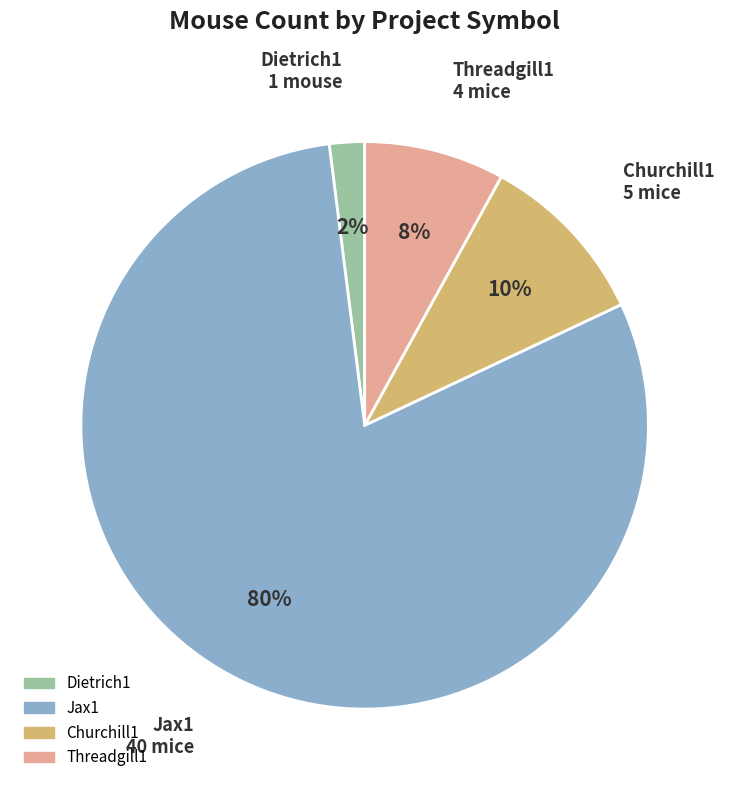

Rank the categories by value from lowest to highest.

Dietrich1, Threadgill1, Churchill1, Jax1